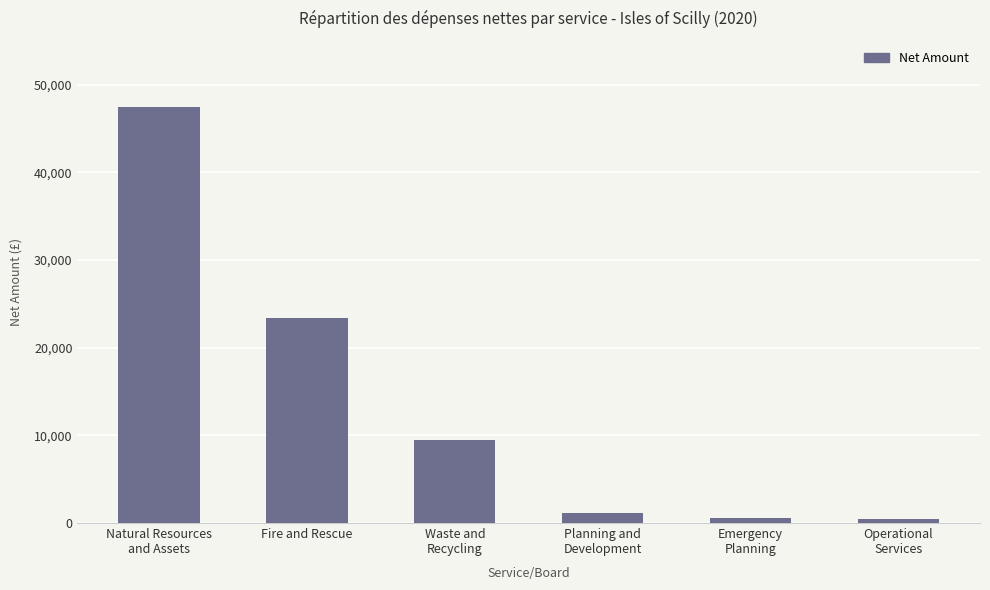

The value at Natural Resources
and Assets is 47426.6. True or false?

True